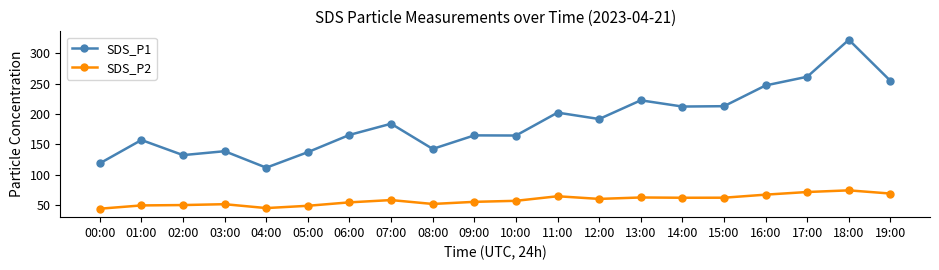

How many lines are shown in the chart?

2